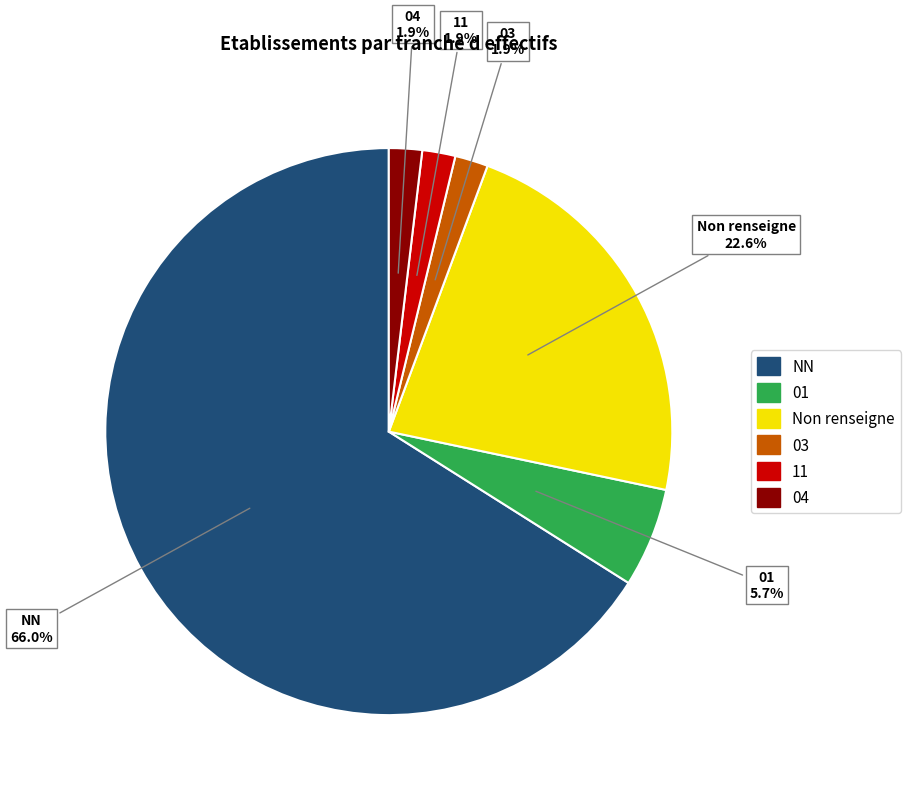

Is there a majority slice in this chart?

Yes